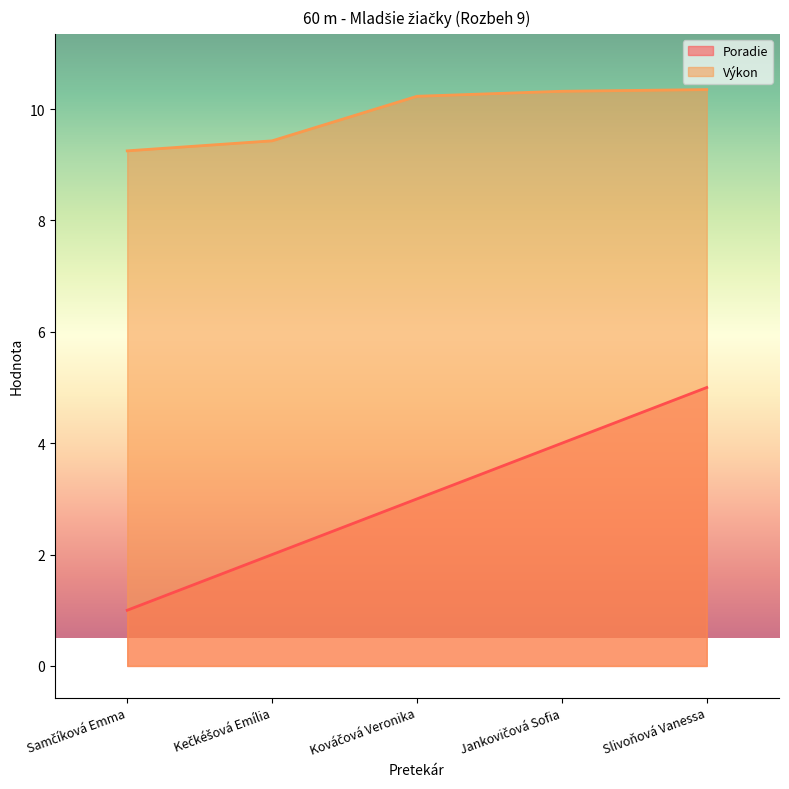

Which series has the largest total across all categories?

Výkon